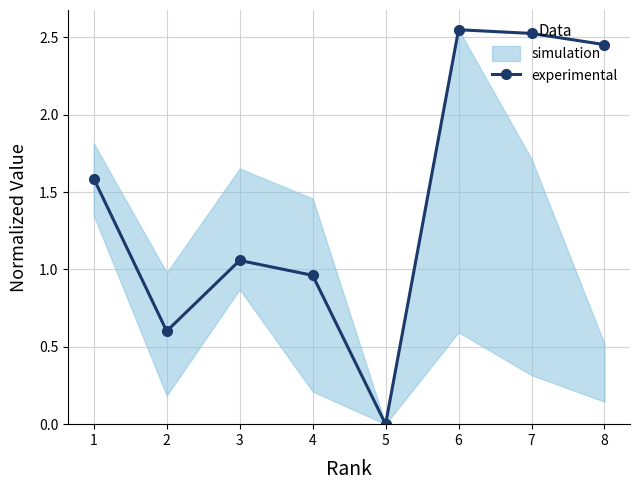

What is the difference between the values at 4 and 7?

1.6